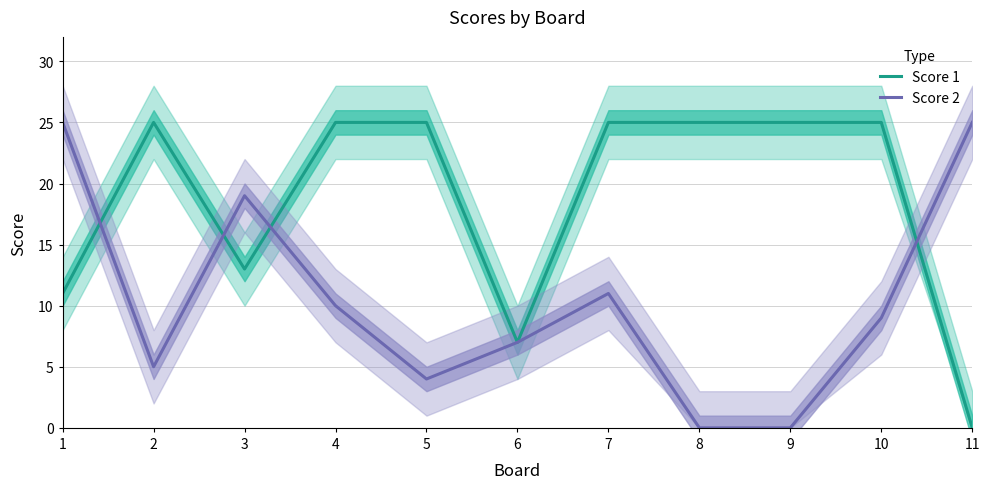

At which label does Score 2 first exceed 9?

1